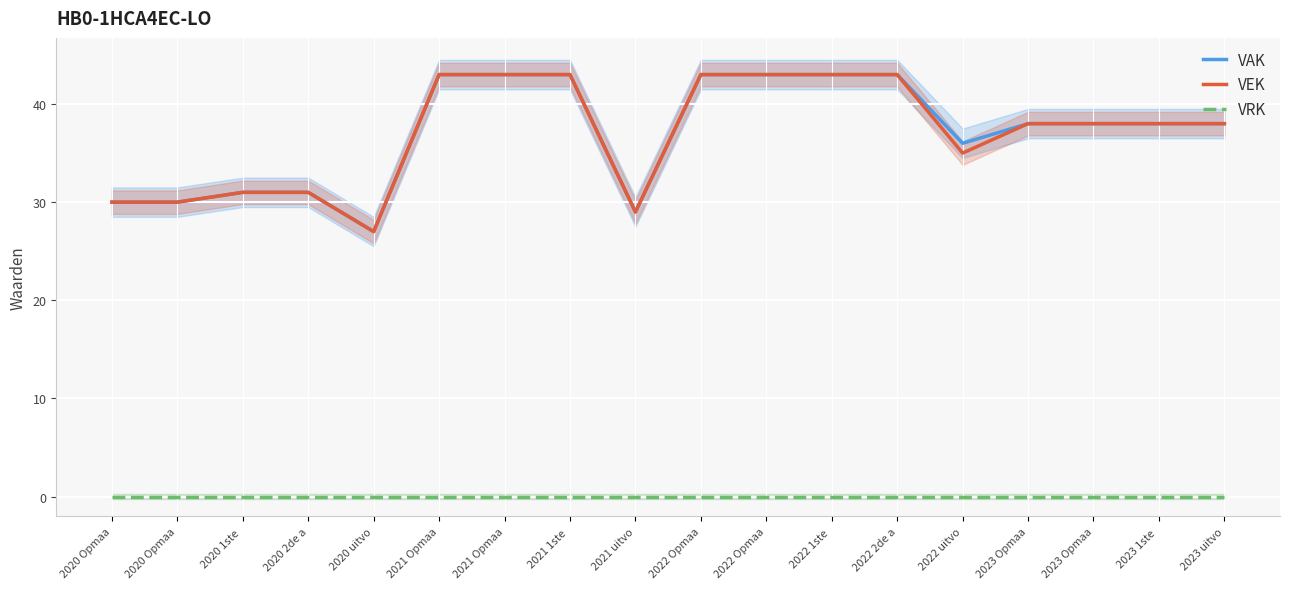

List the labels in order of VRK value, largest first.

2020 Opmaa, 2020 Opmaa, 2020 1ste , 2020 2de a, 2020 uitvo, 2021 Opmaa, 2021 Opmaa, 2021 1ste , 2021 uitvo, 2022 Opmaa, 2022 Opmaa, 2022 1ste , 2022 2de a, 2022 uitvo, 2023 Opmaa, 2023 Opmaa, 2023 1ste , 2023 uitvo